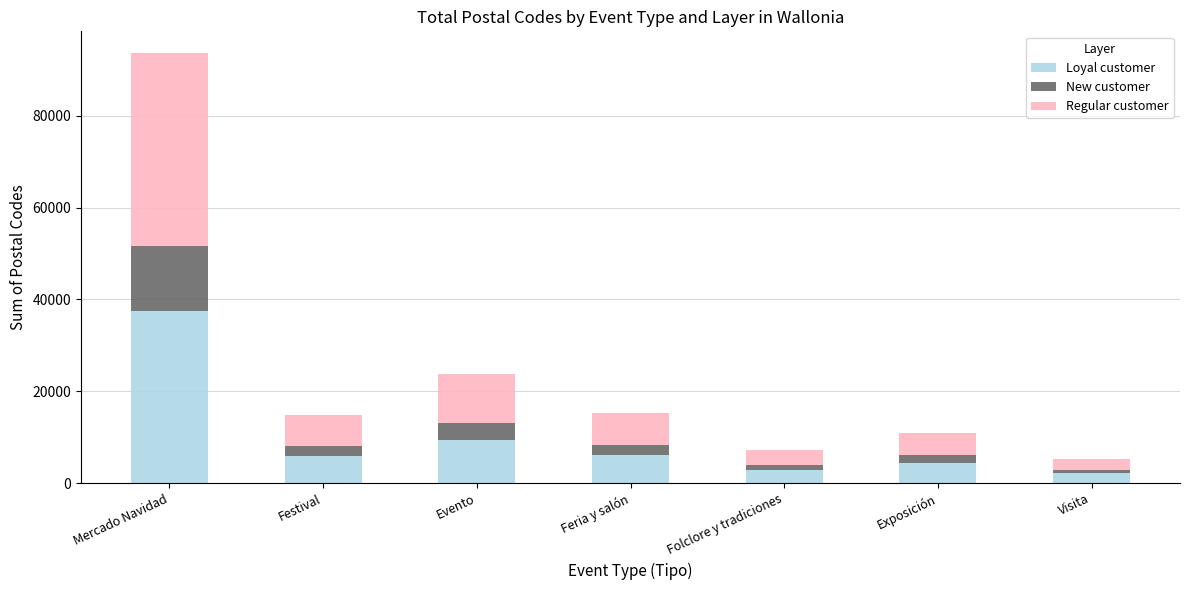

Is it true that Loyal customer equals 5940.0 at Festival?

True